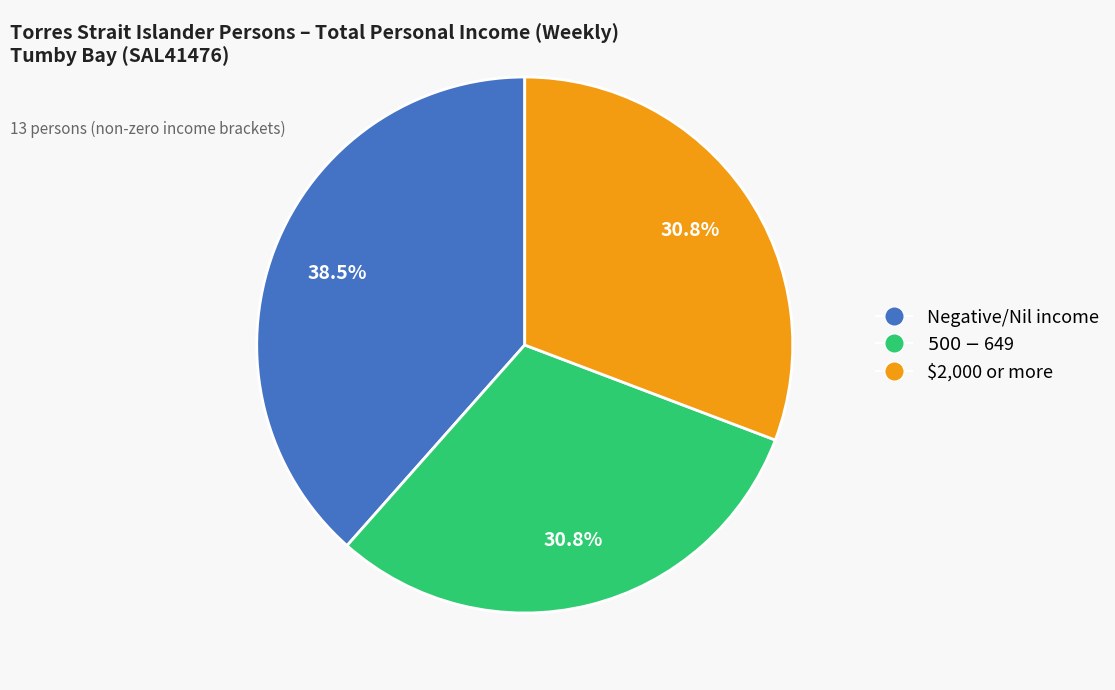

Approximately how many times larger is the value at $500-$649 compared to $2,000 or more?

1.0